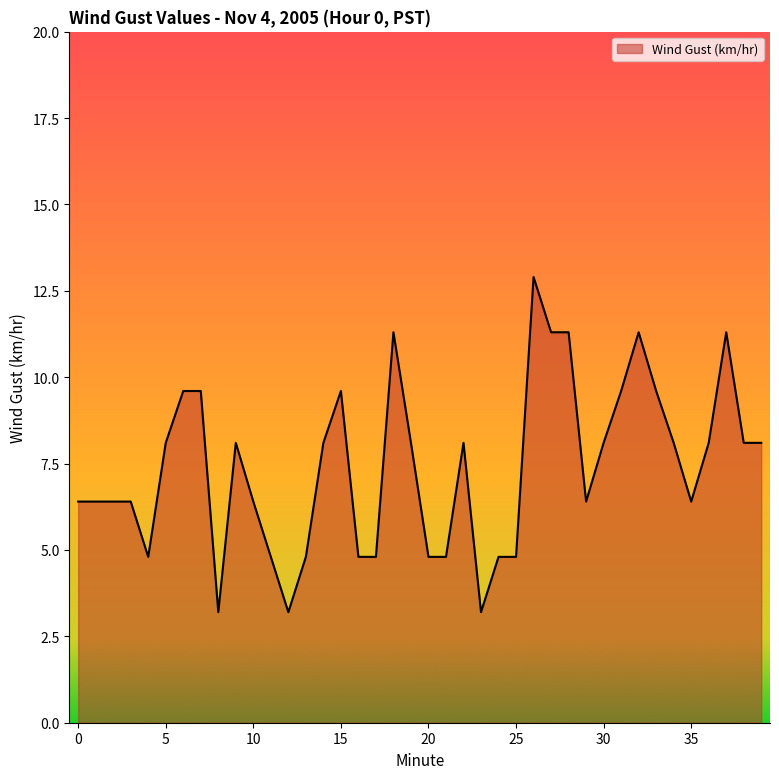

What is the smallest value displayed?

3.2